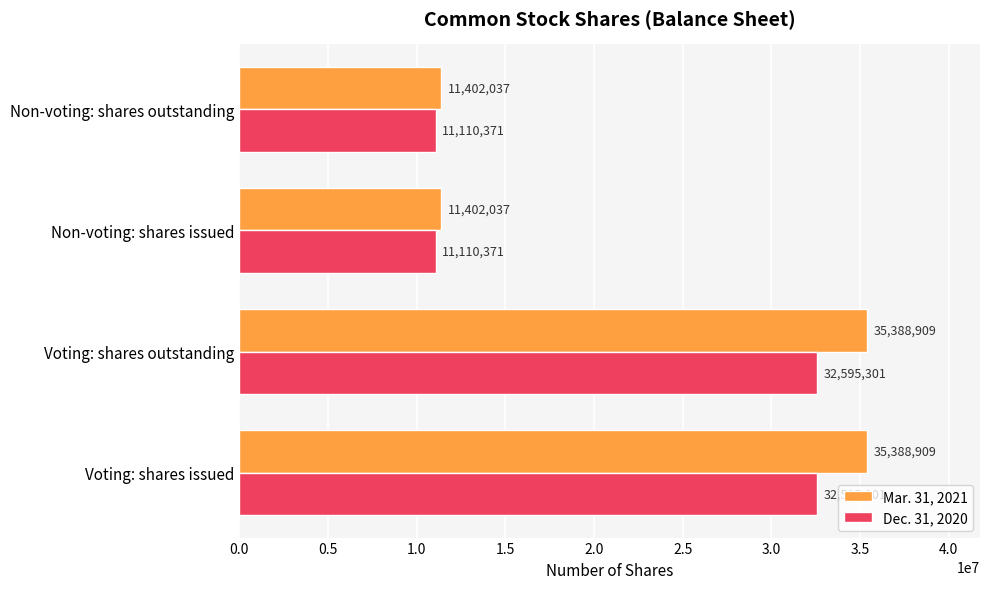

Is the value of Dec. 31, 2020 at Non-voting: shares issued greater than the value of Mar. 31, 2021 at Voting: shares issued?

No